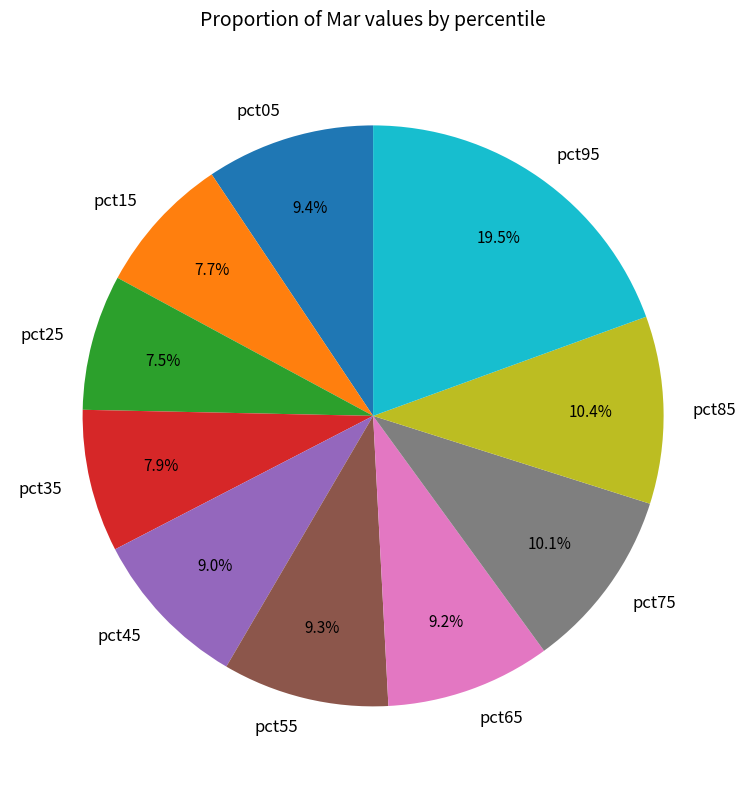

How much of the chart is everything except pct35?

92.1%